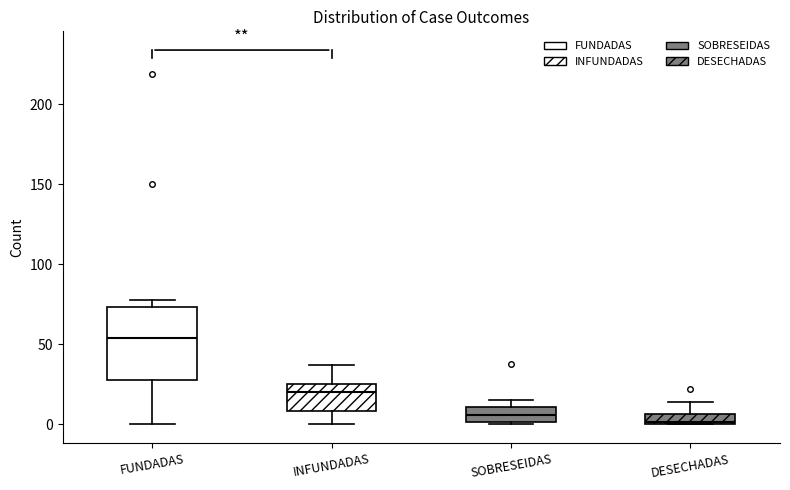

Where does the lower whisker of the box for INFUNDADAS end on the y-axis? The values are not printed on the chart, so give them approximately, as read against the axis.

0